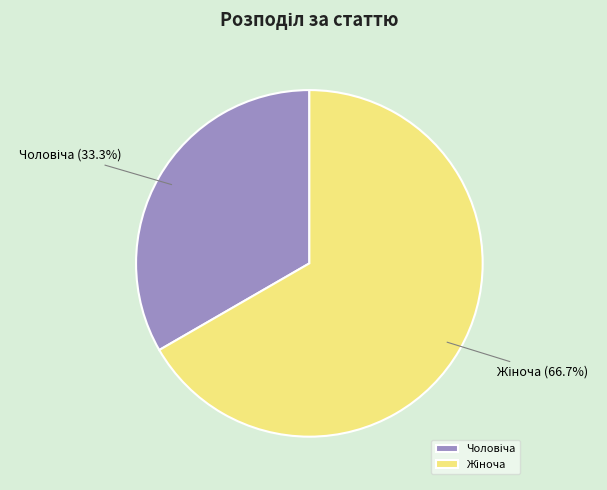

Is there any slice that represents more than half of the pie?

Yes